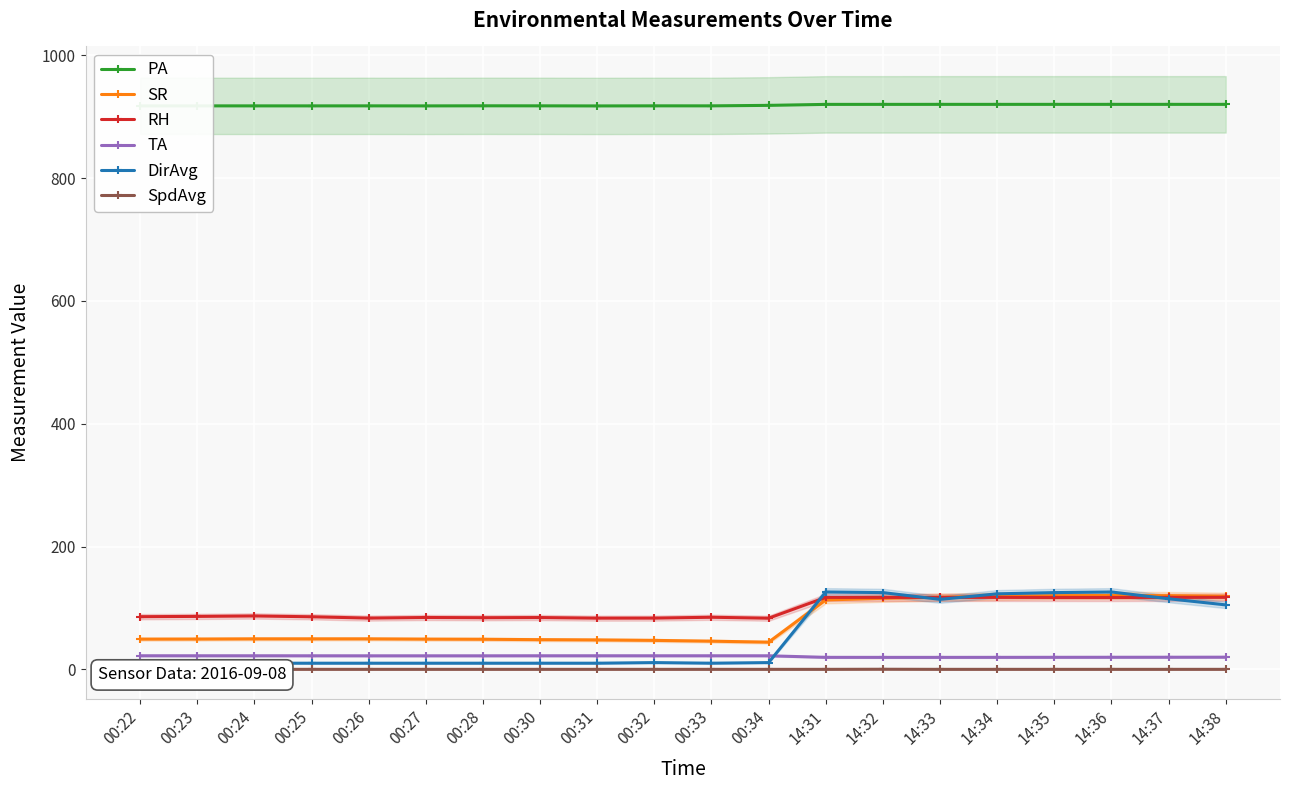

How many values in the DirAvg series exceed 11?

8